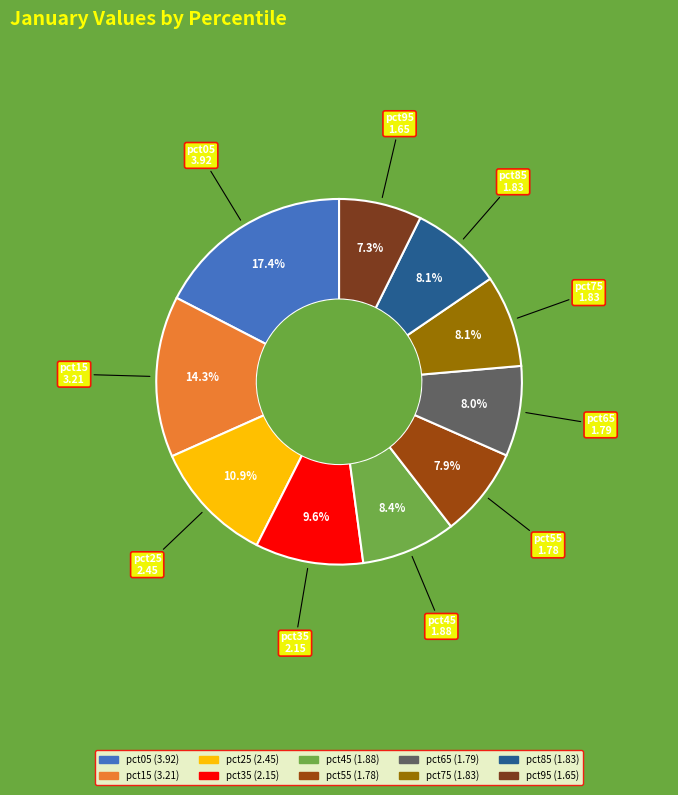

Is there a majority slice in this chart?

No